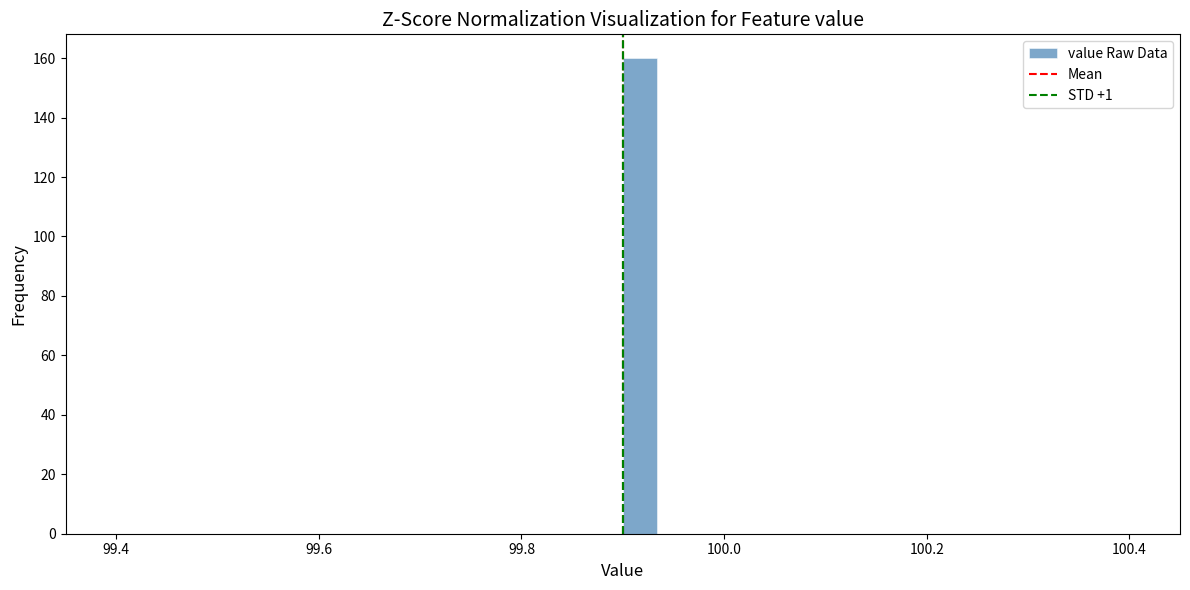

Read against the x-axis, roughly where is the centre of the tallest bar?

99.92